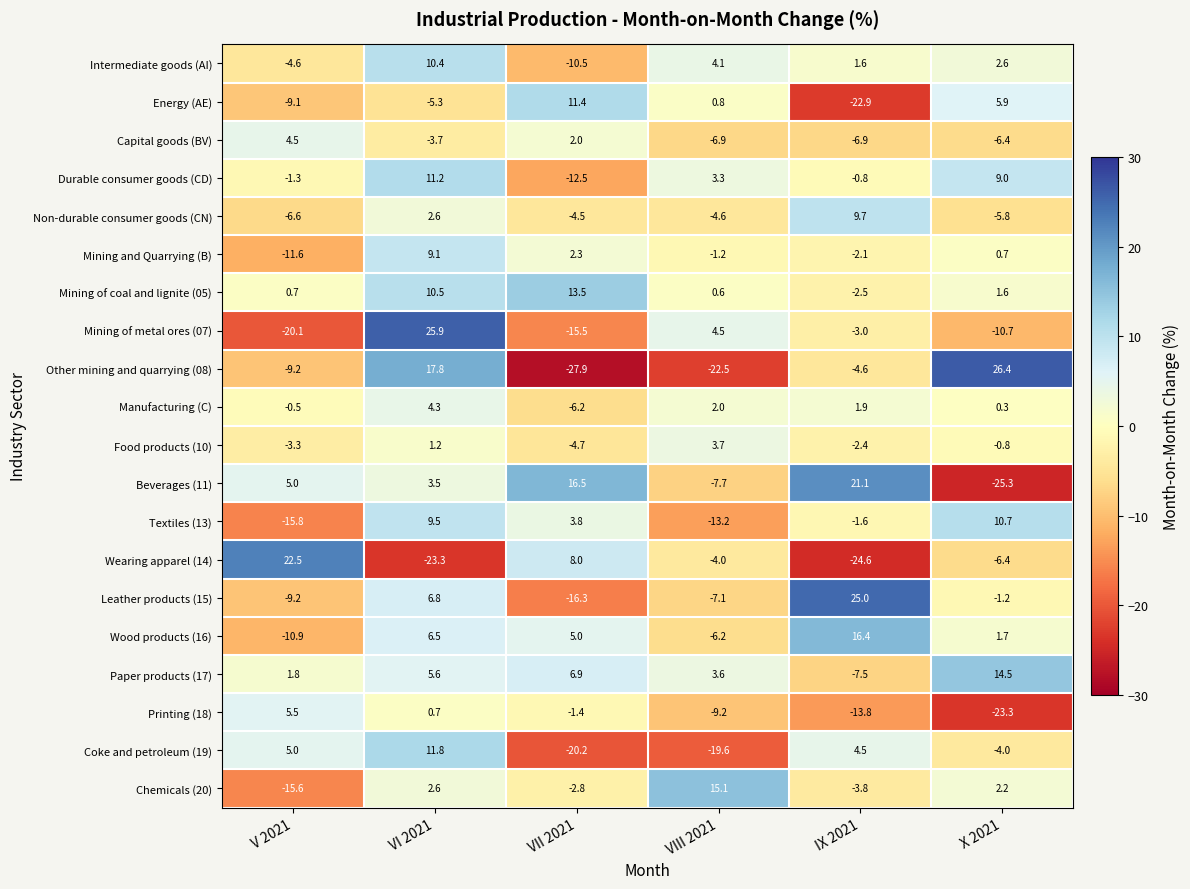

What is the difference between the second highest and minimum values in the Printing (18) series?

24.0